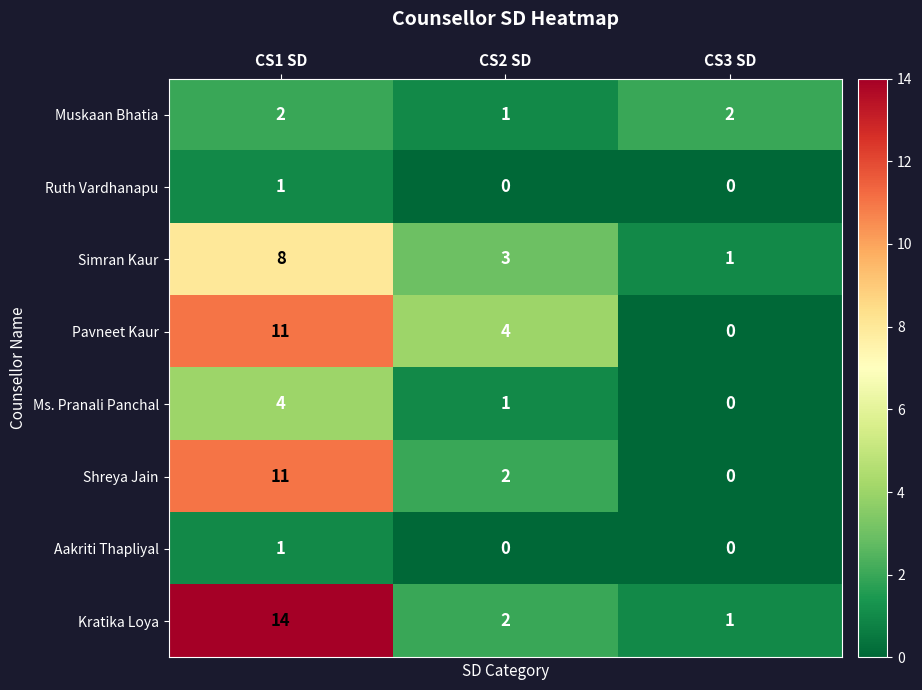

What is the difference between the maximum and minimum values in the Pavneet Kaur series?

11